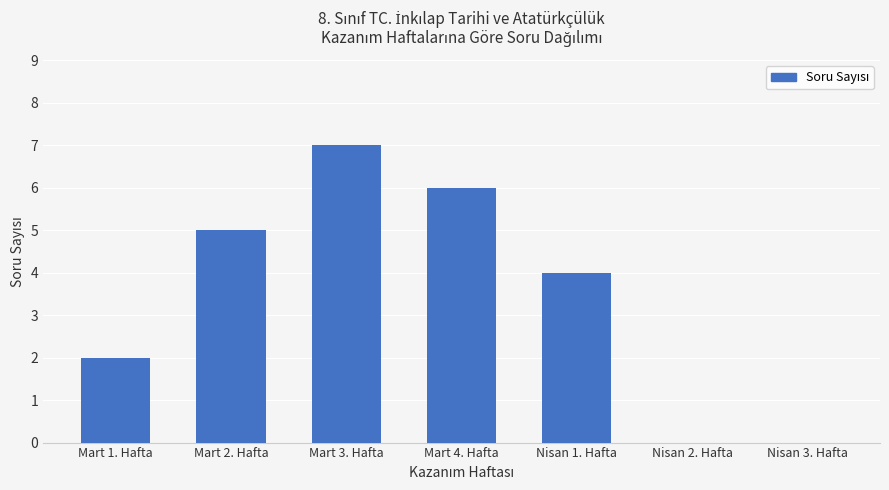

Which has a higher value, Mart 3. Hafta or Mart 4. Hafta?

Mart 3. Hafta